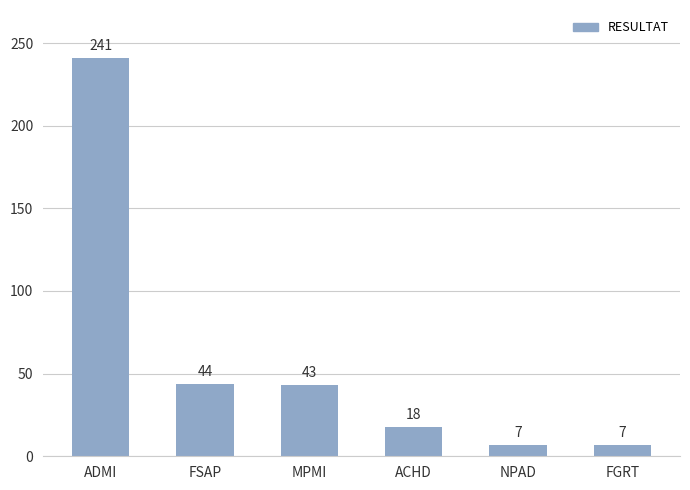

What is the sum of all values?

360